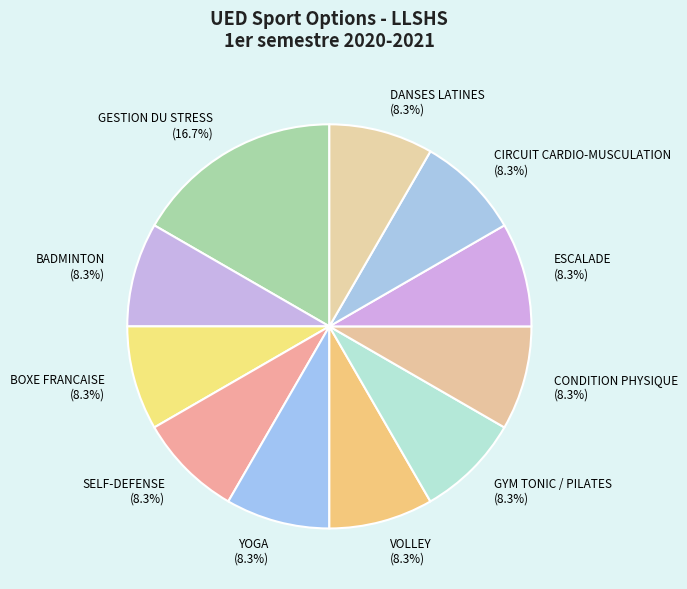

What percentage is the CIRCUIT CARDIO-MUSCULATION slice, to the nearest percent?

8%